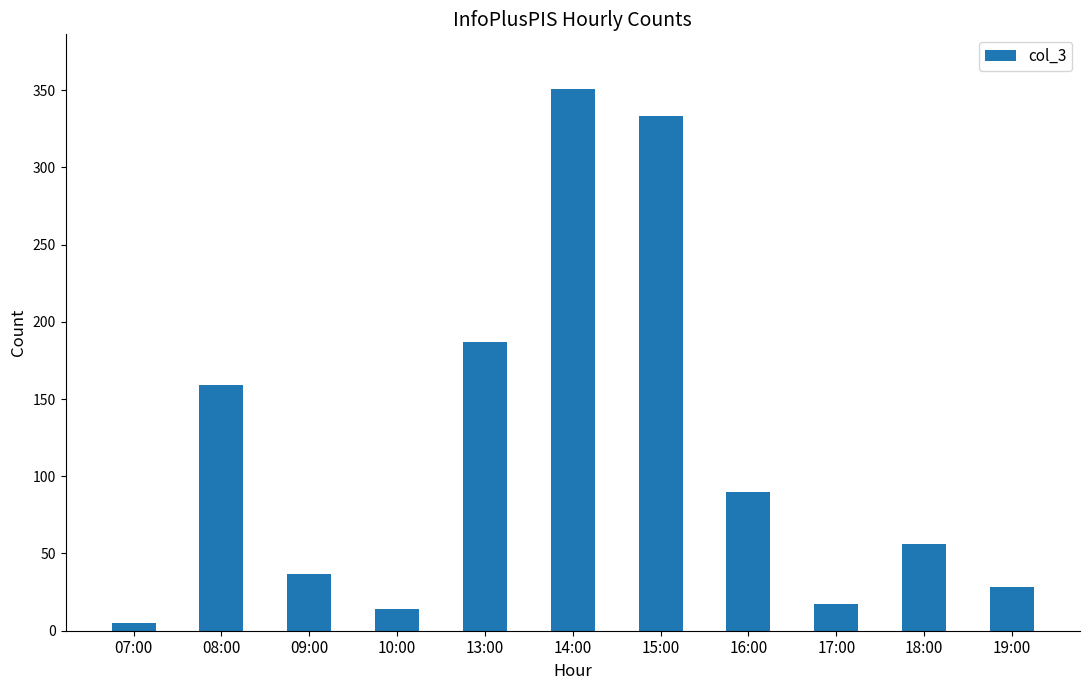

What is the change in value from 14:00 to 15:00?

-18